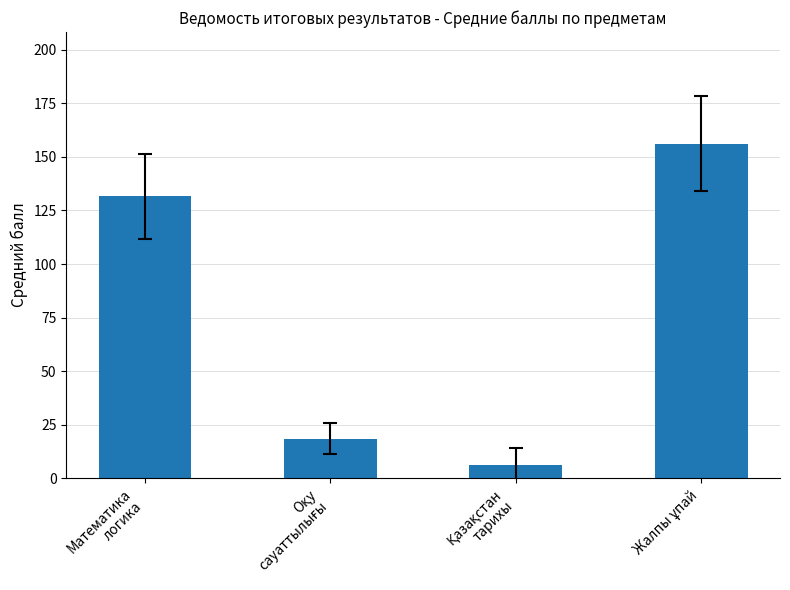

What is the difference between the second highest and minimum values?

125.7